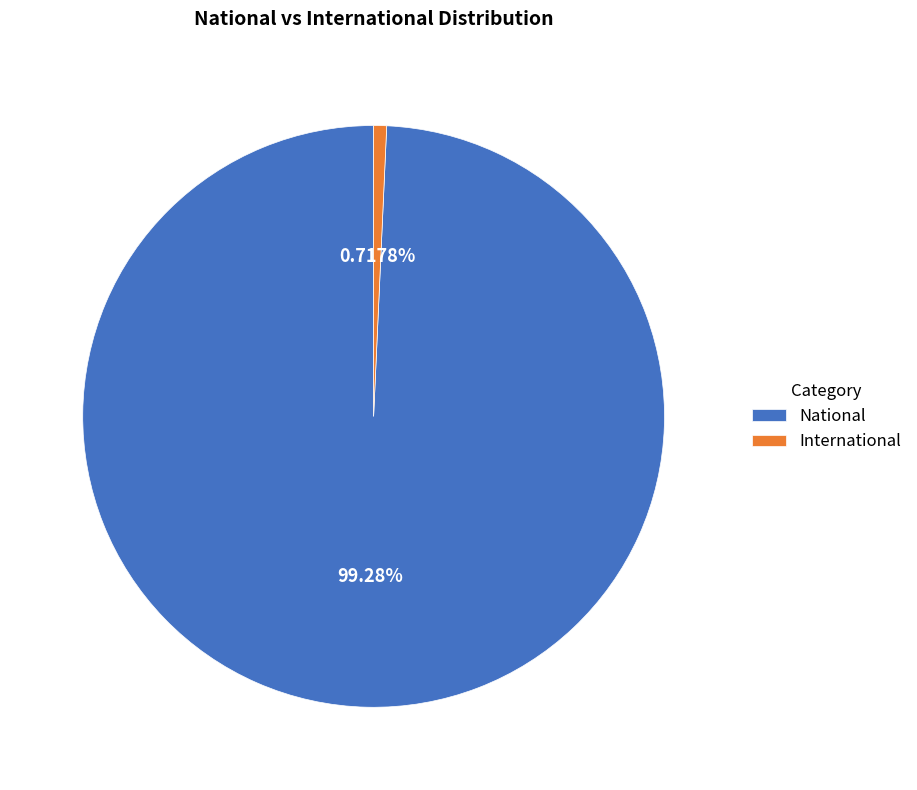

Is there a majority slice in this chart?

Yes